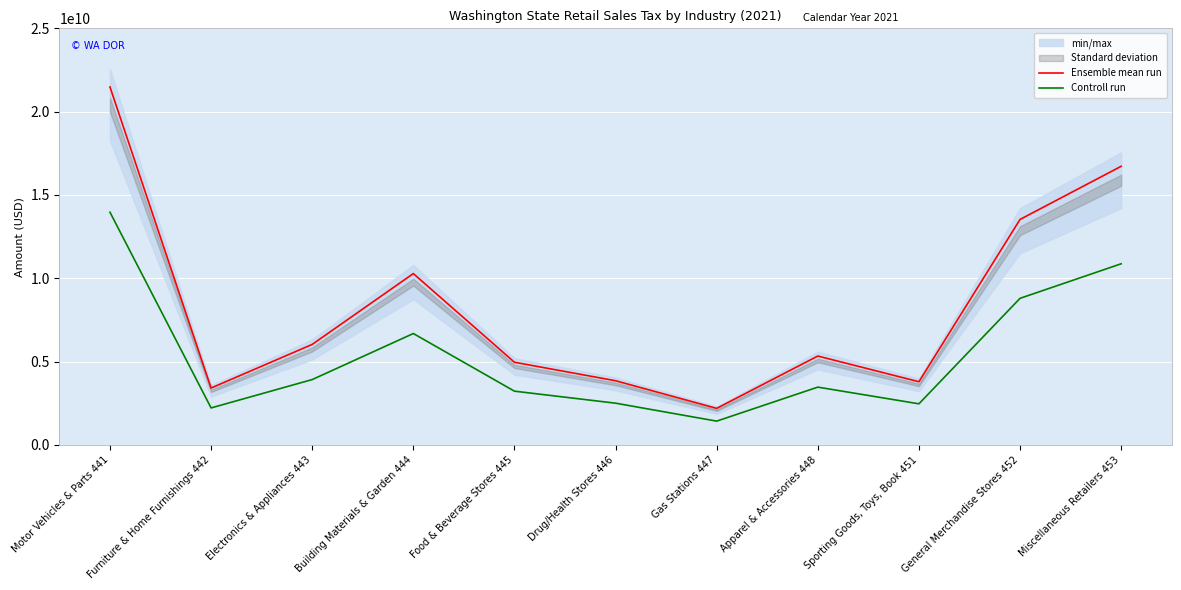

Which series changed the most between Sporting Goods, Toys, Book 451 and General Merchandise Stores 452?

Ensemble mean run